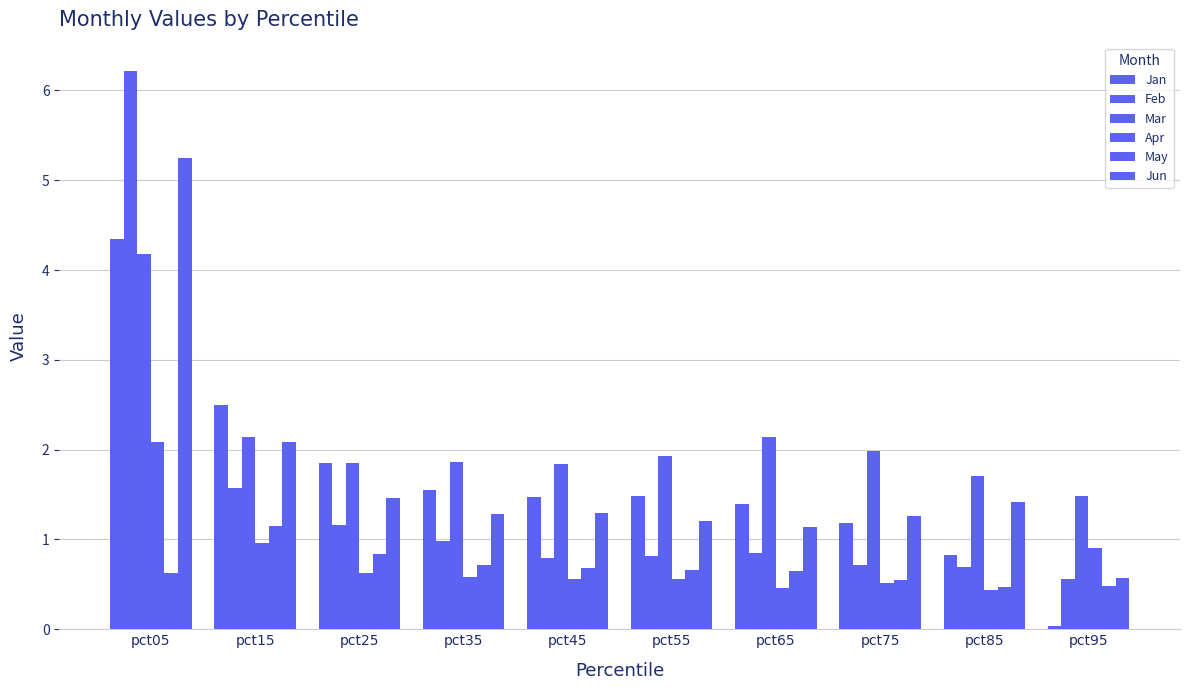

How many categories are shown in the chart?

10